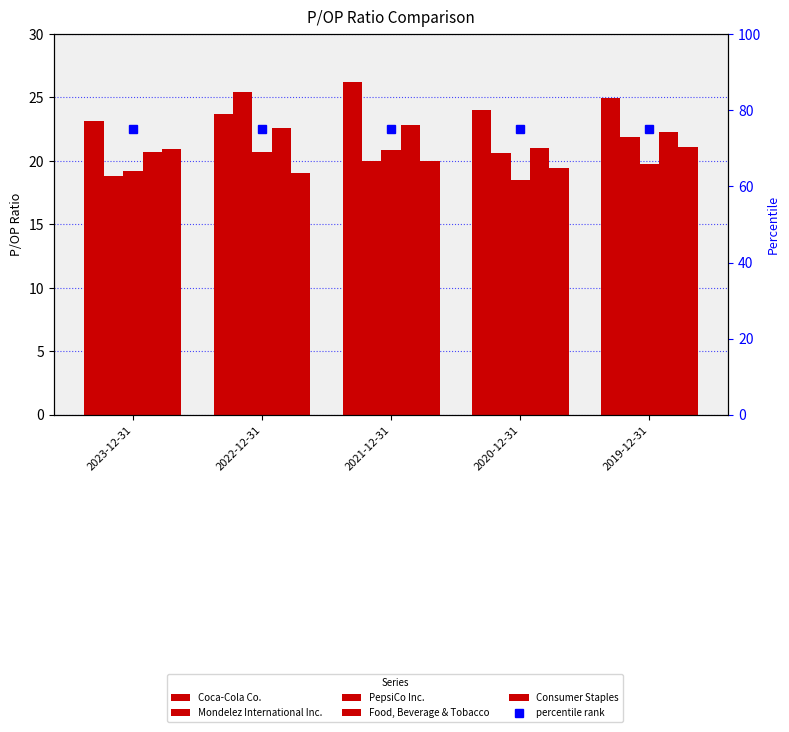

Rank the categories by Consumer Staples value from highest to lowest.

2019-12-31, 2023-12-31, 2021-12-31, 2020-12-31, 2022-12-31